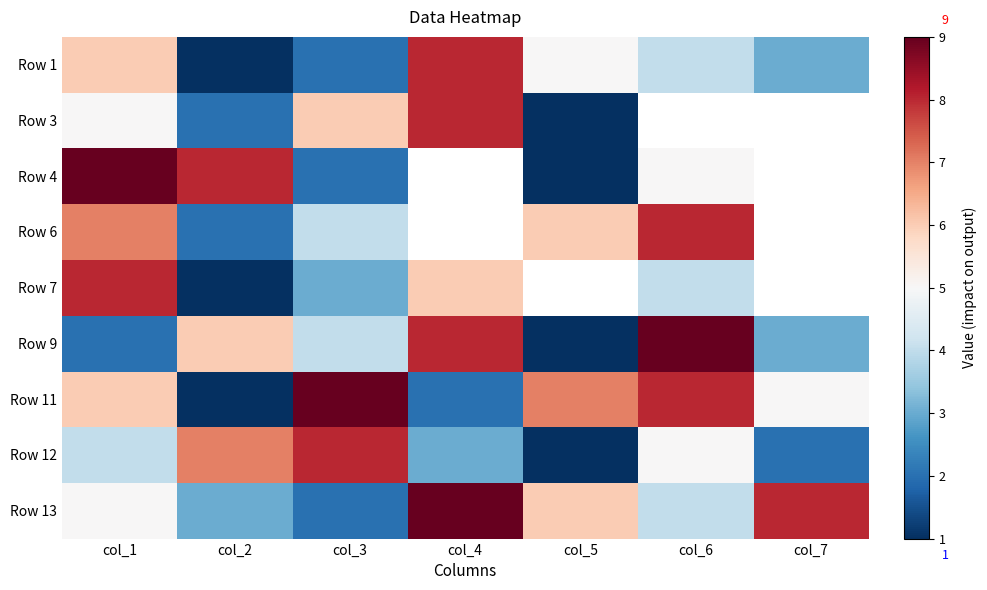

What is the maximum value for Row 13?

9.0